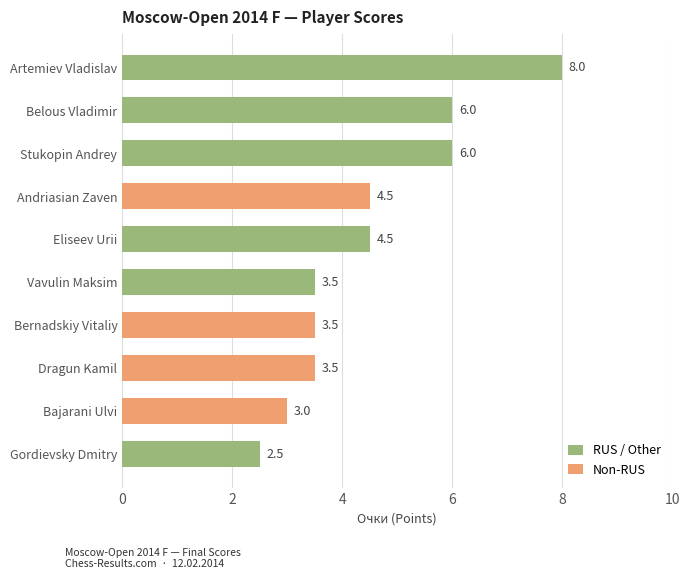

Is it true that the value at Bernadskiy Vitaliy is 3.5?

True